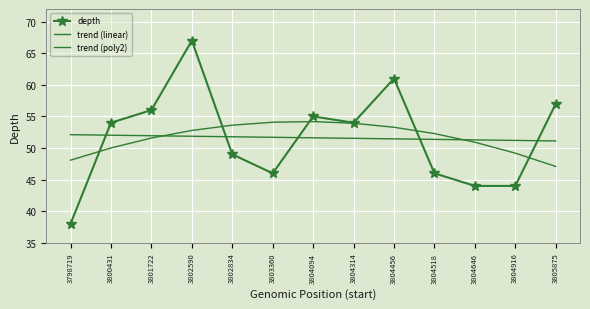

List the series in order of their overall mean, highest first.

depth, trend (poly2), trend (linear)